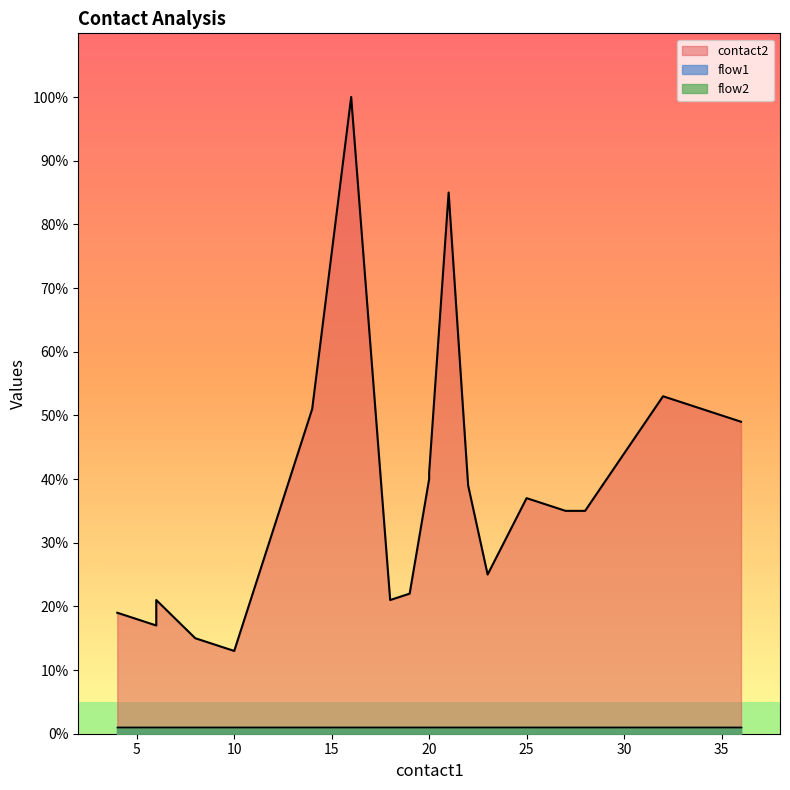

Reading left to right, extract all data points from this chart.

contact2: 19	17	21	15	13	51	100	21	22	40	41	85	39	25	37	35	35	53	51	49
flow1: 1	1	1	1	1	1	1	1	1	1	1	1	1	1	1	1	1	1	1	1
flow2: 1	1	1	1	1	1	1	1	1	1	1	1	1	1	1	1	1	1	1	1